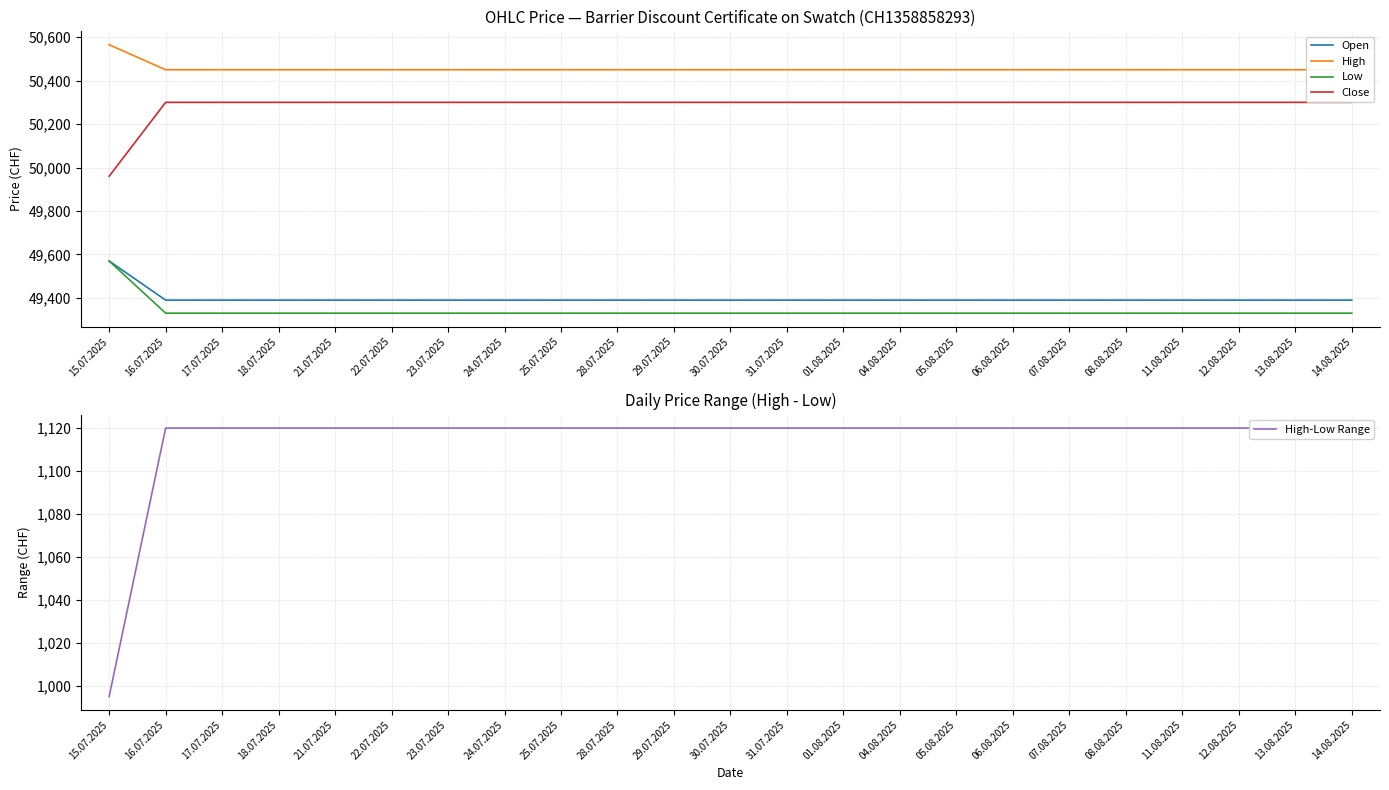

What are all the series names shown in the legend?

Open, High, Low, Close, High-Low Range